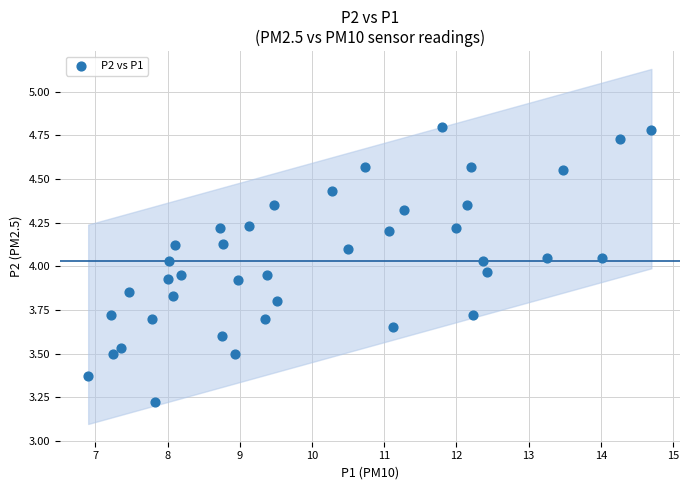

What is the range of X values (max minus min)?

7.8